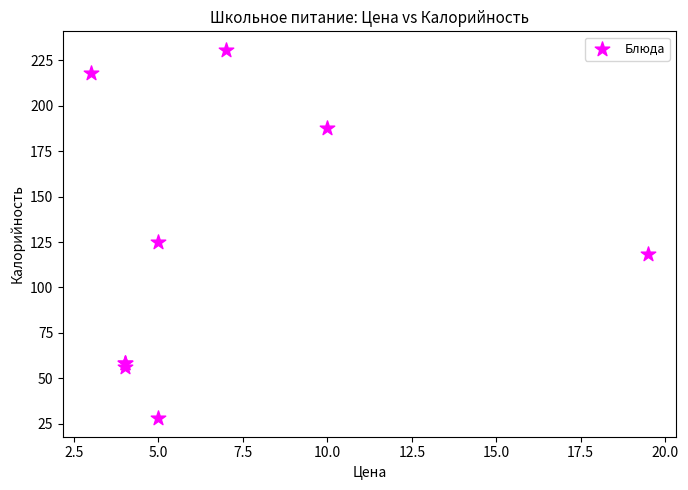

What Y value in the scatter plot is closest to 129?

125.1